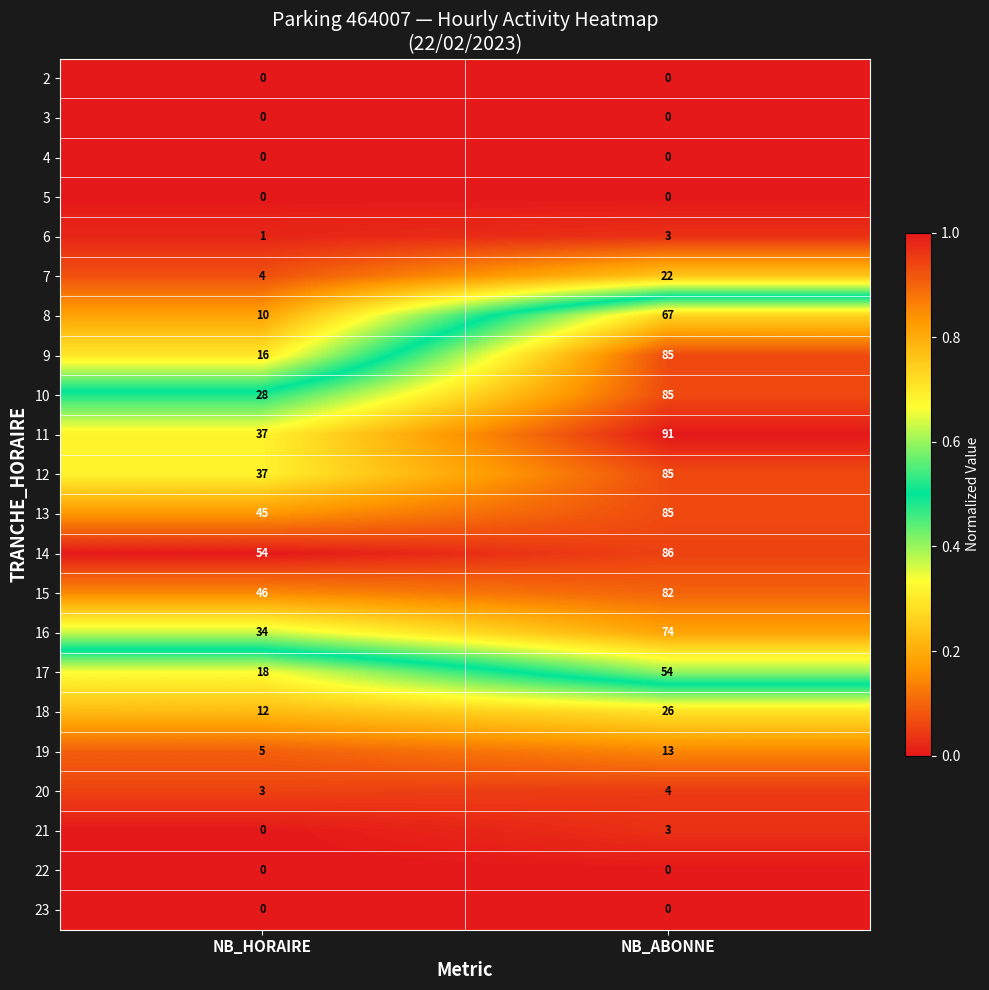

Which series has the largest range (max minus min)?

9